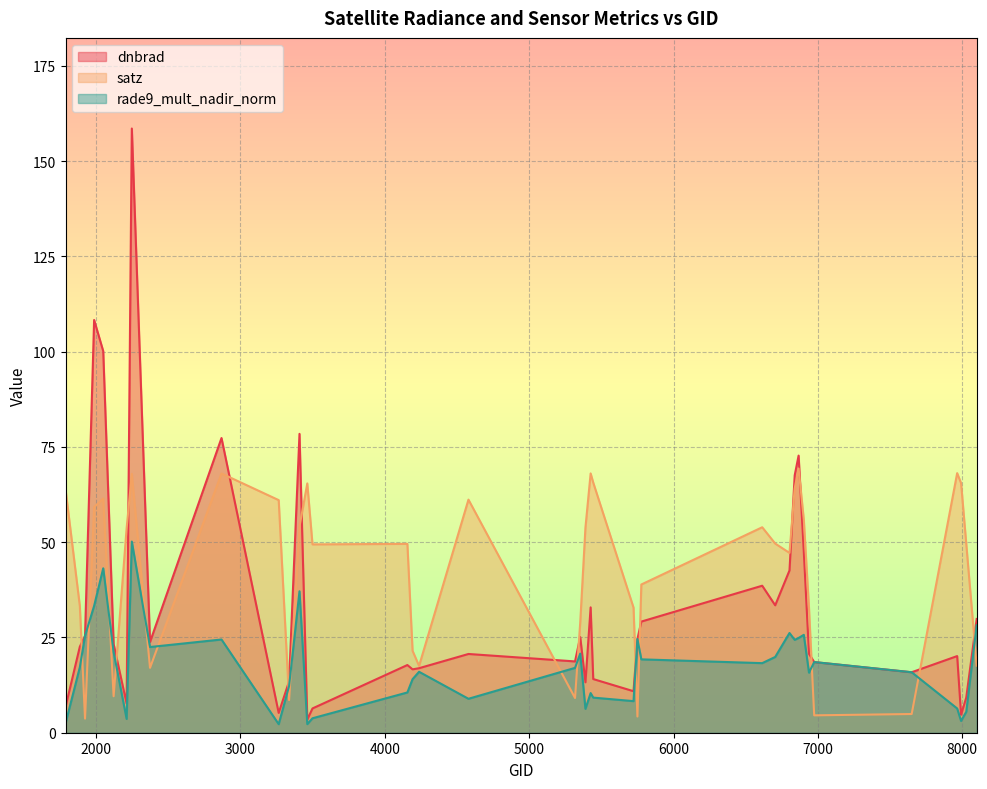

Between 2123 and 2375, which is larger?

2375